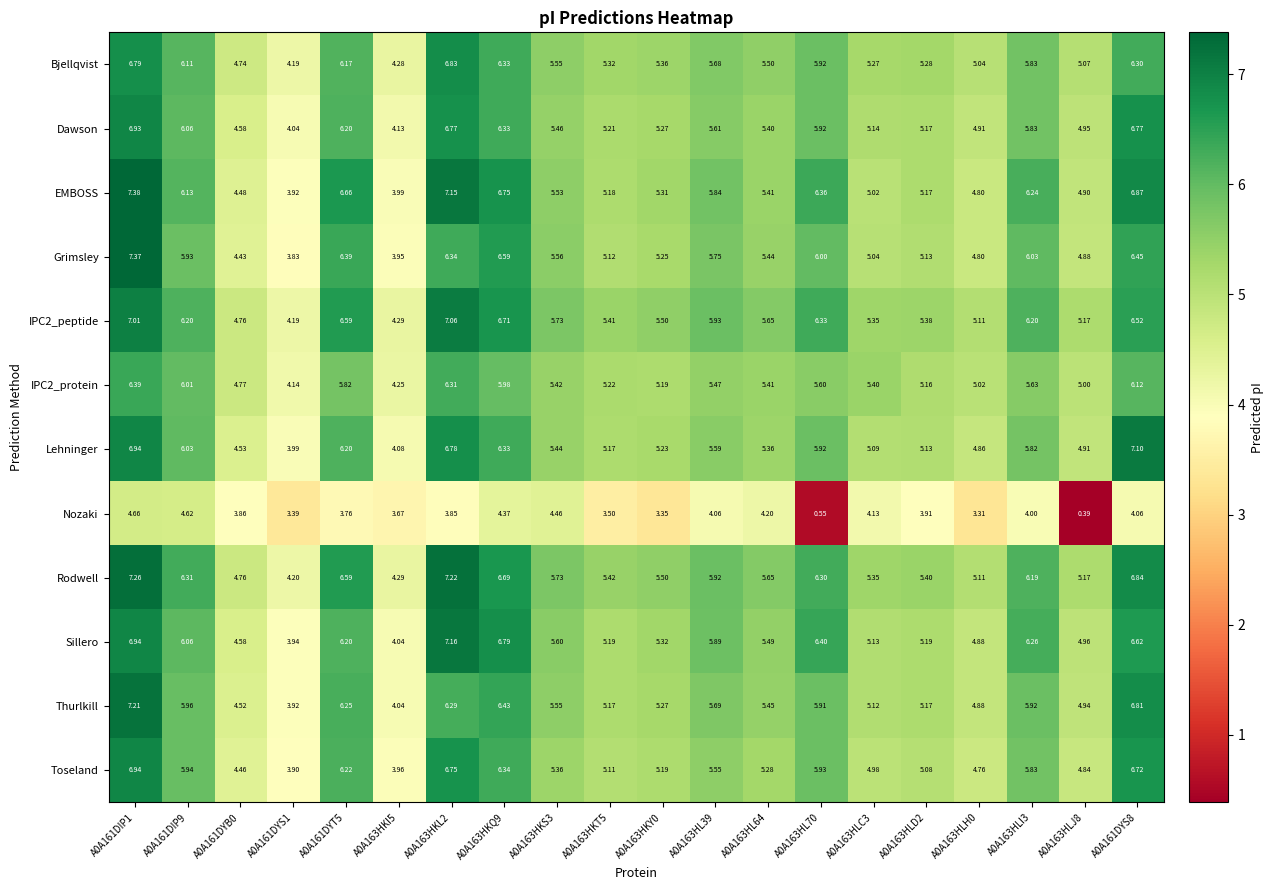

Which series has the largest range (max minus min)?

Nozaki